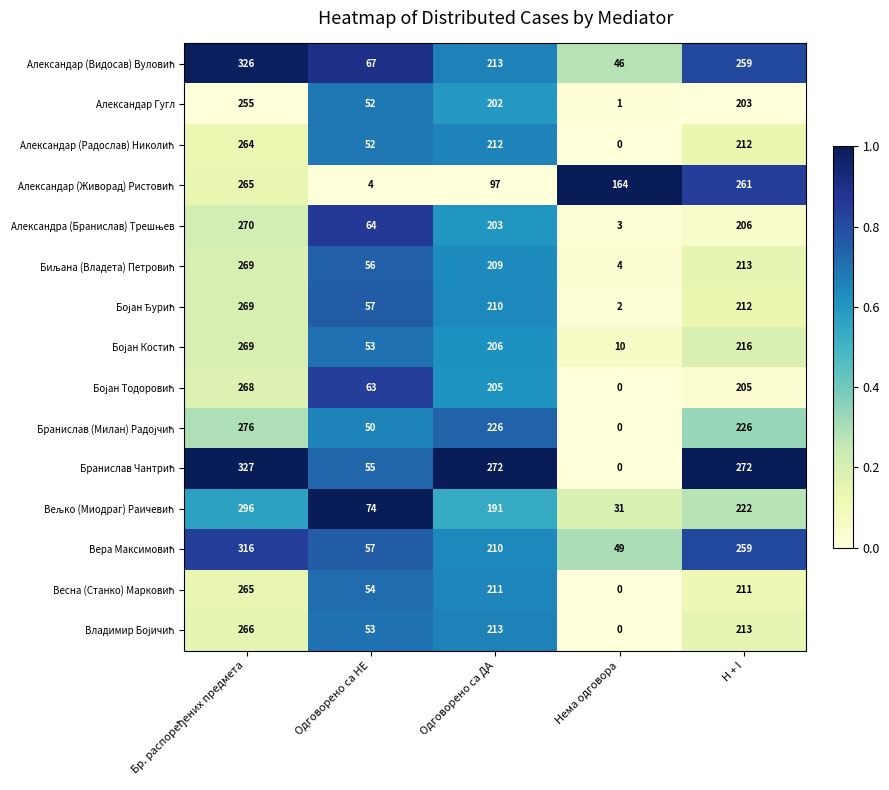

What is the difference between the highest and lowest values at Одговорено са НЕ?

70